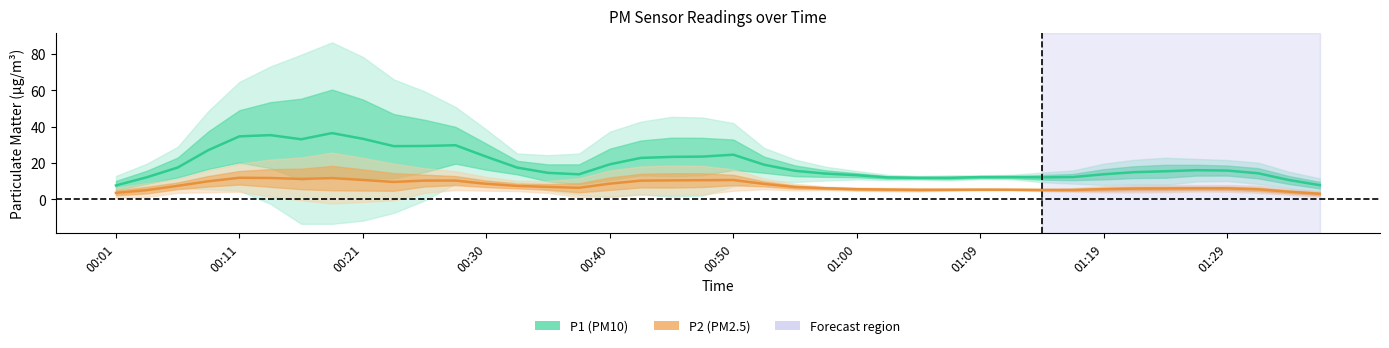

The P2 (PM2.5) series shows 8.0 at 29. True or false?

False